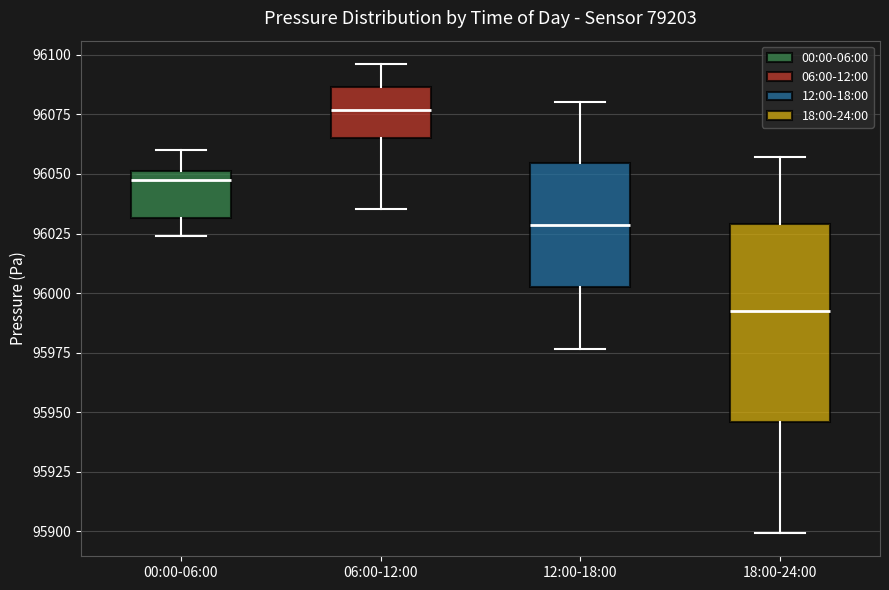

Which box is the tallest, from its lower edge to its upper edge?

18:00-24:00